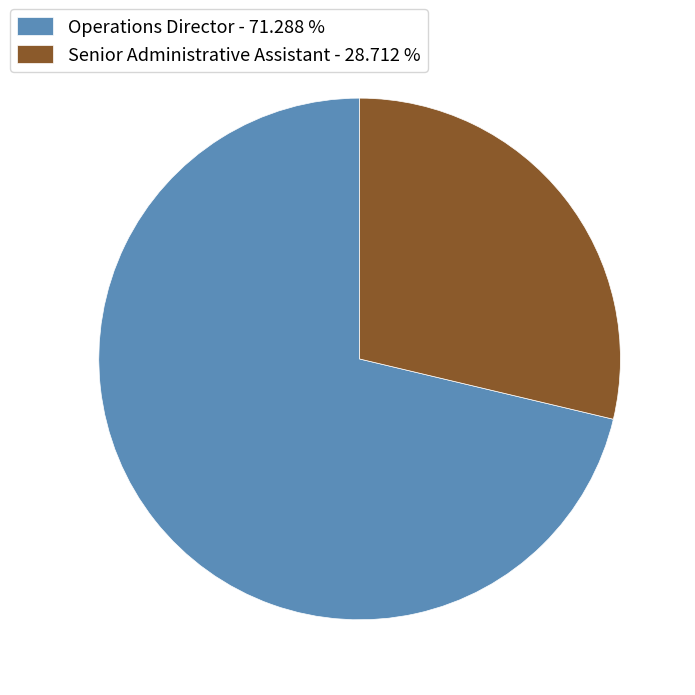

Combined, do Senior Administrative Assistant and Operations Director account for over 50%?

Yes